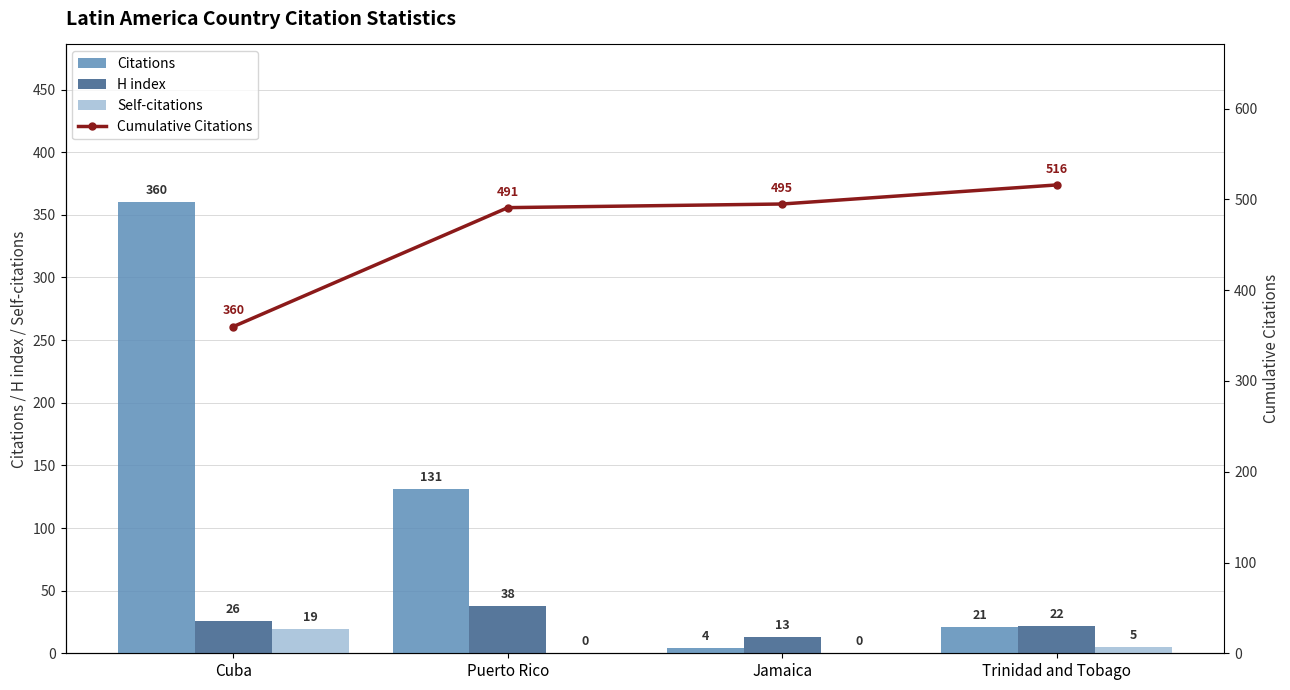

Does the chart contain stacked bars?

No